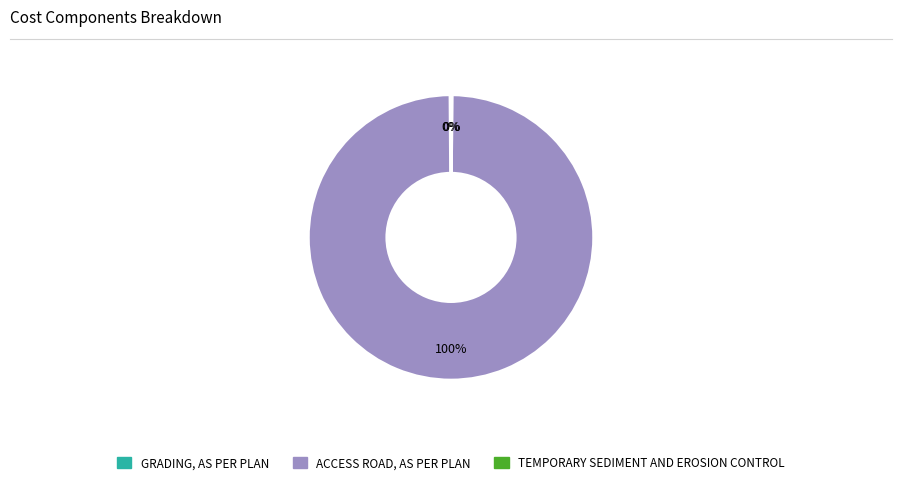

What is the largest slice in the pie chart?

ACCESS ROAD, AS PER PLAN